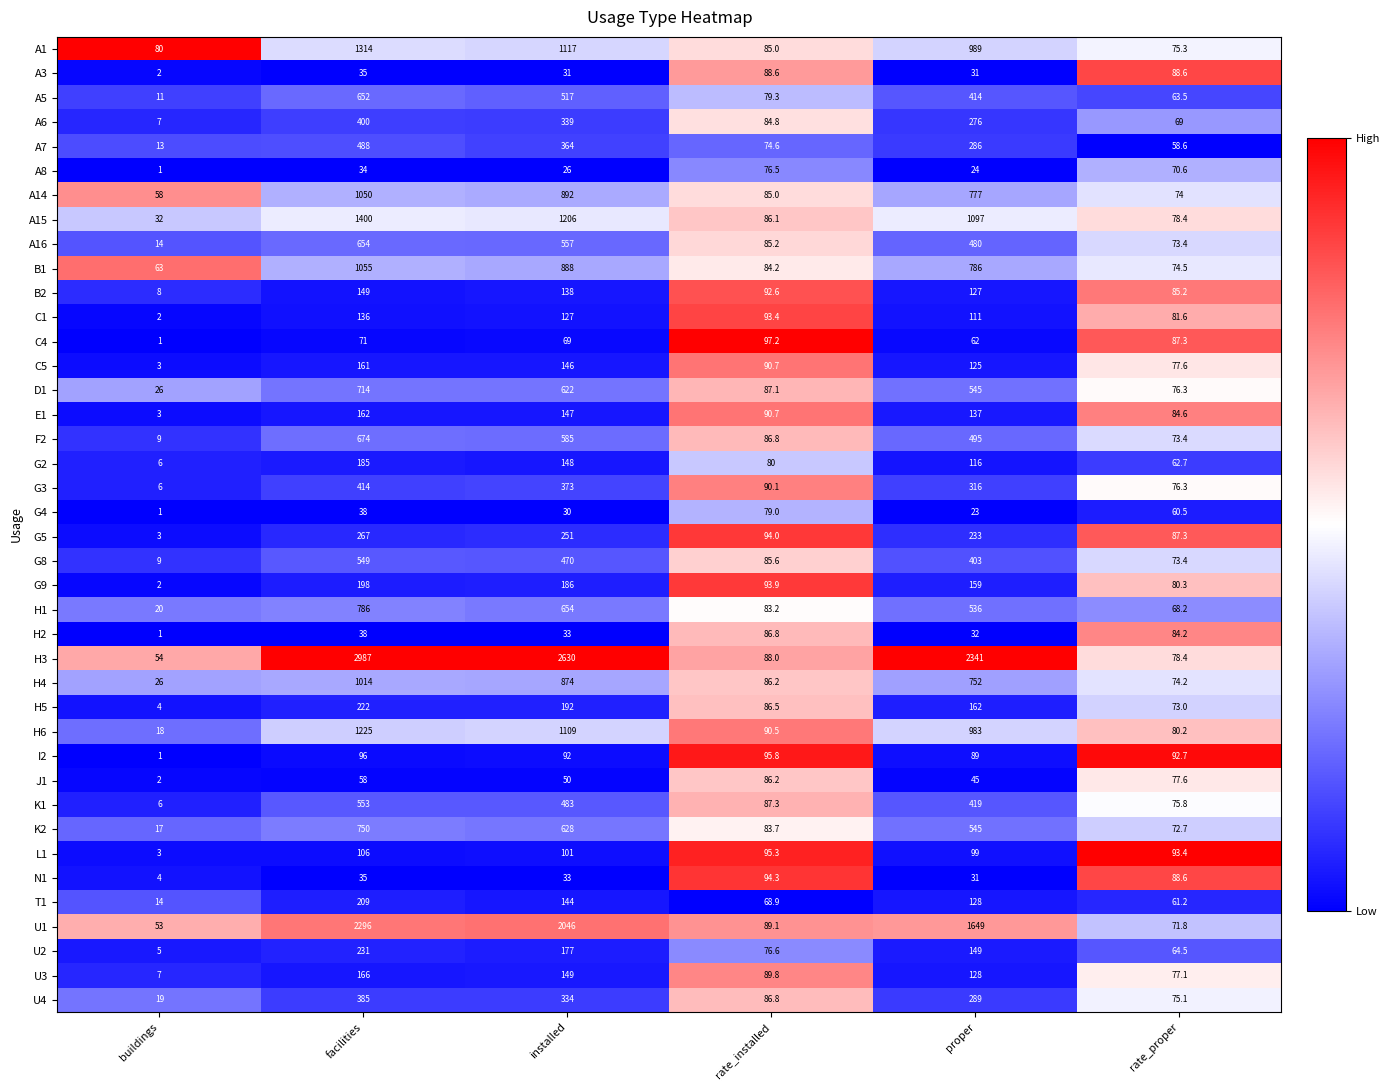

Rank the series by their maximum value, from highest to lowest.

H3, U1, A15, A1, H6, B1, A14, H4, H1, K2, D1, F2, A16, A5, K1, G8, A7, G3, A6, U4, G5, U2, H5, T1, G9, G2, U3, E1, C5, B2, C1, L1, C4, I2, N1, A3, H2, J1, G4, A8